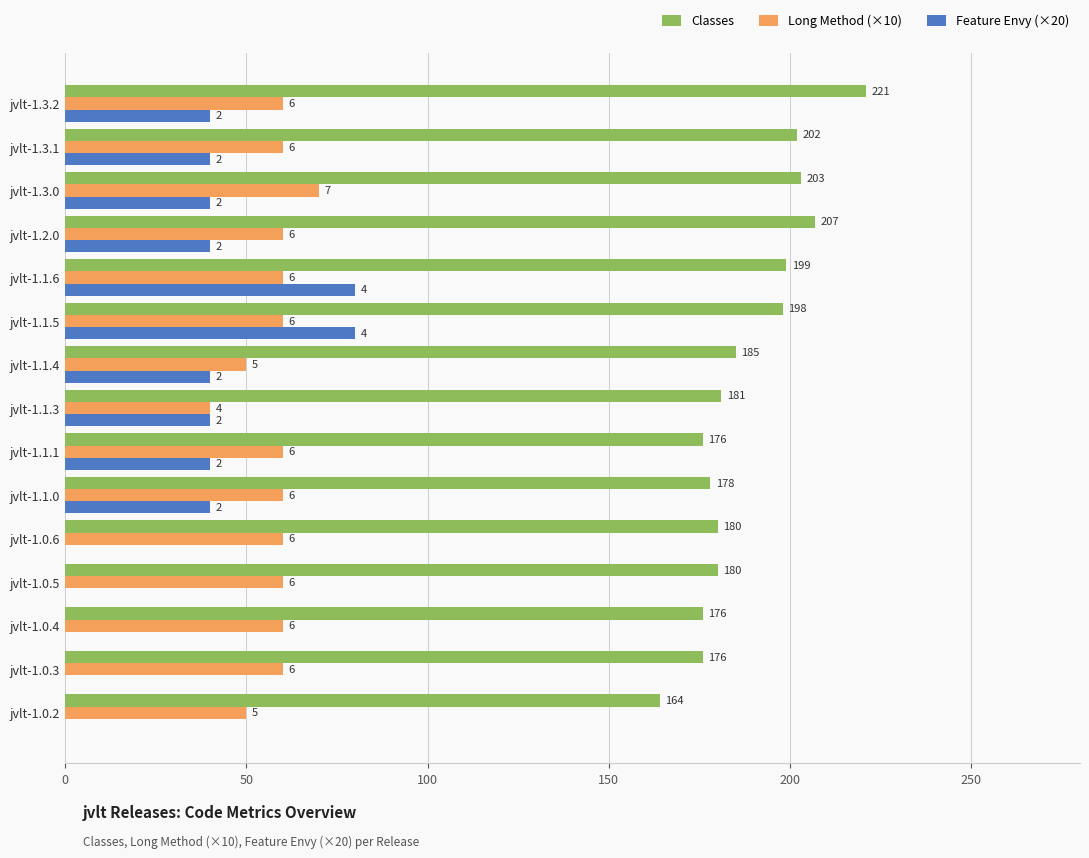

What are all the series names shown in the legend?

Classes, Long Method (×10), Feature Envy (×20)